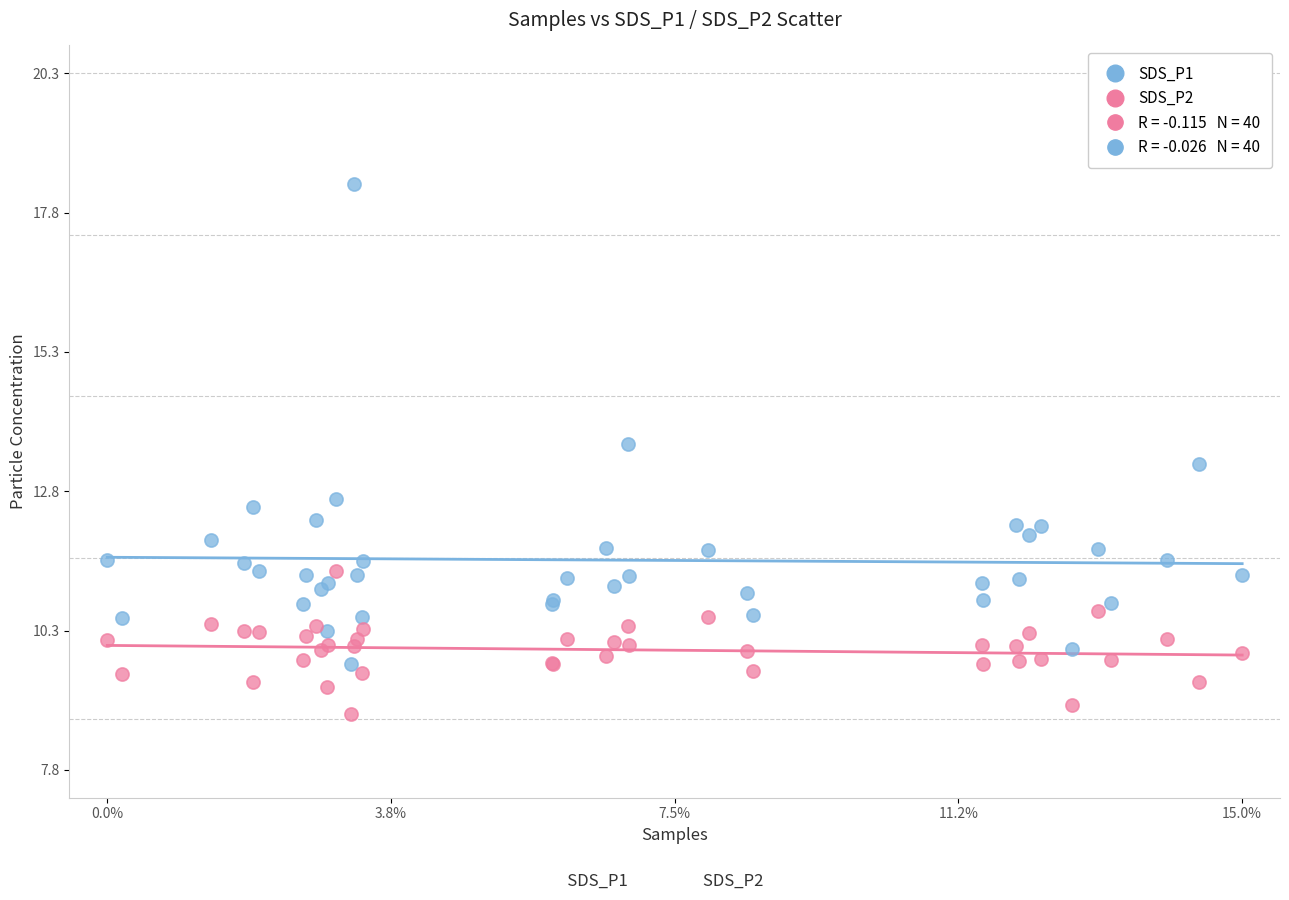

Which series has the widest spread of Y values?

SDS_P1